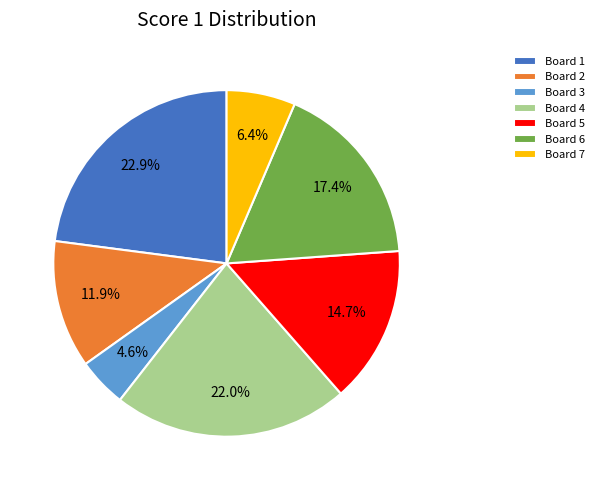

Does Board 5 represent more than half of the total?

No